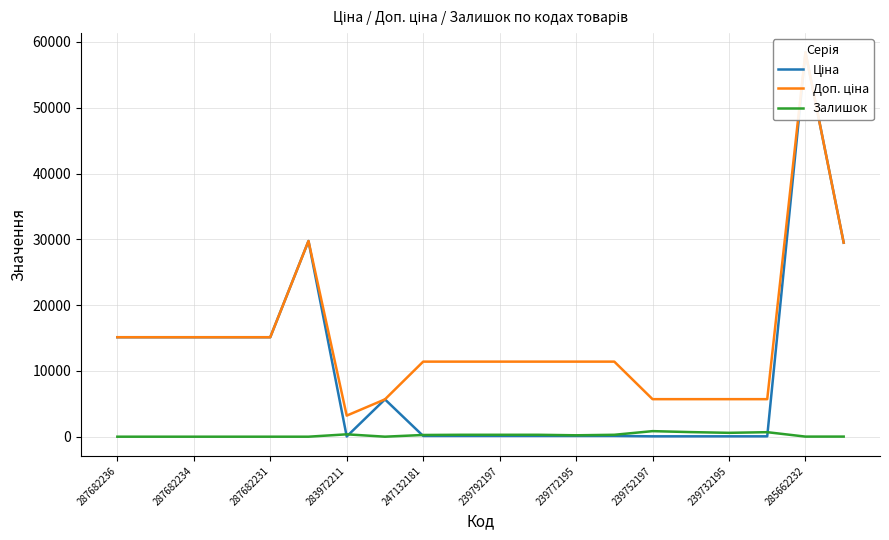

True or false: Залишок has a value of 347.7 at 287682231.

False